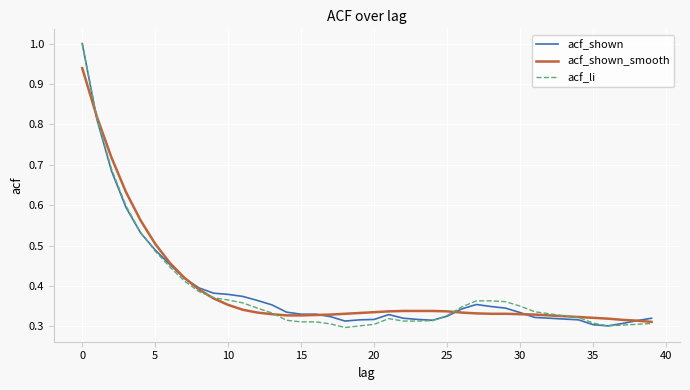

Which series has the largest range (max minus min)?

acf_li